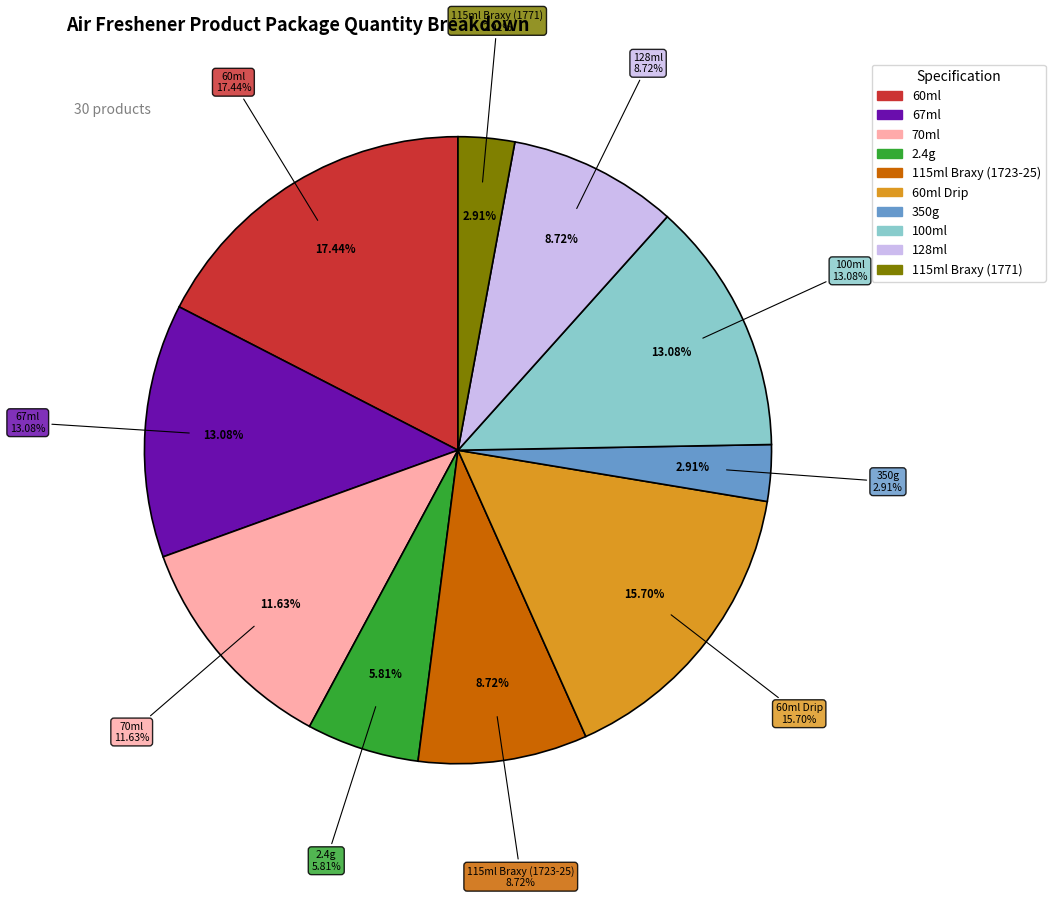

Is there any slice that represents more than half of the pie?

No